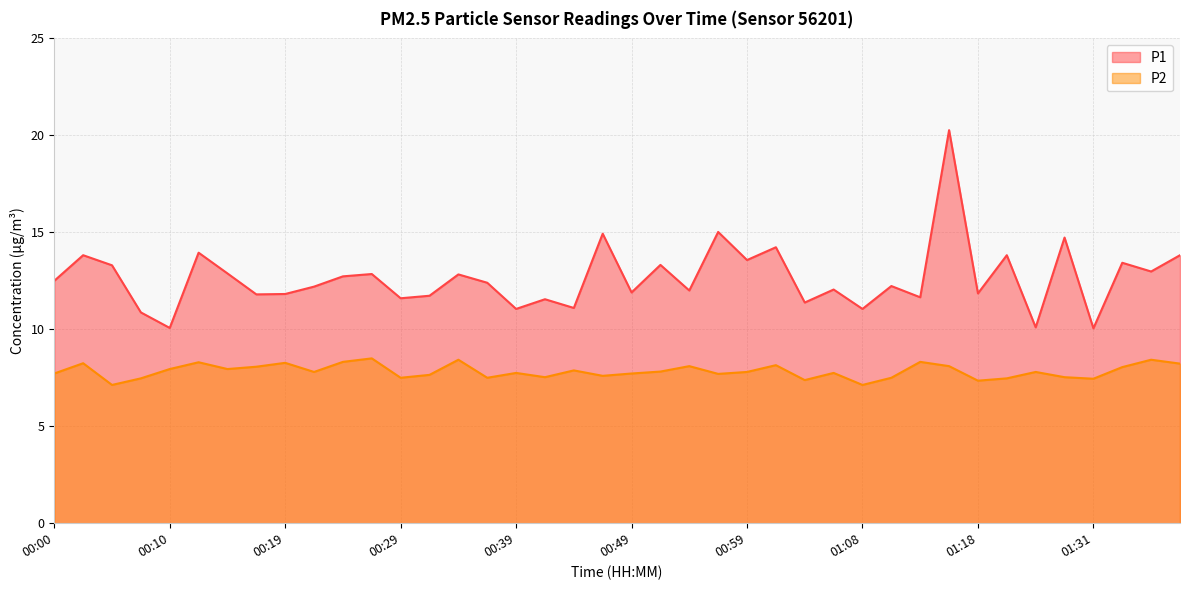

The value of P1 at 01:06 is 18.7. True or false?

False